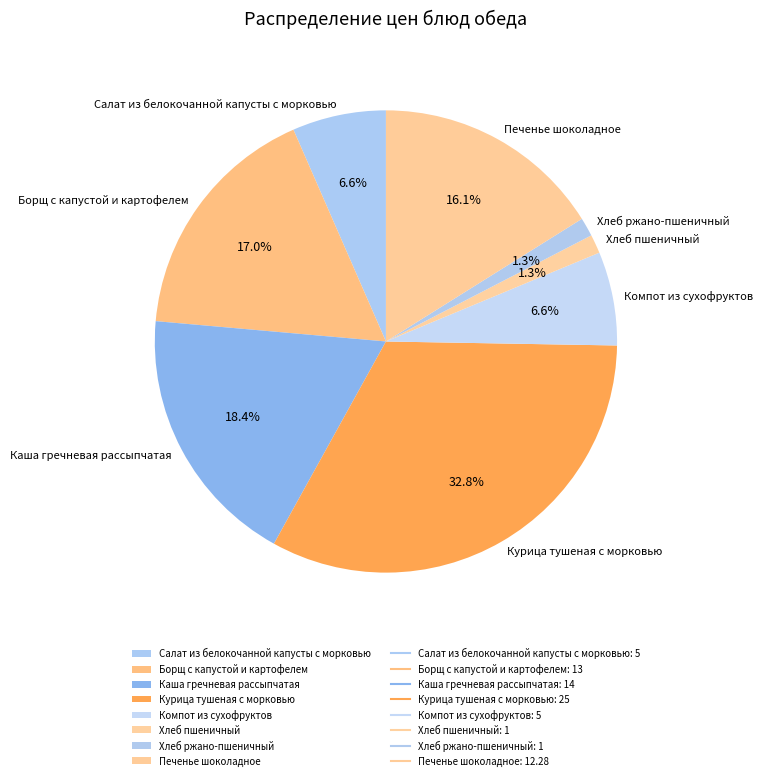

Is it true that Печенье шоколадное is 1% of the pie?

False